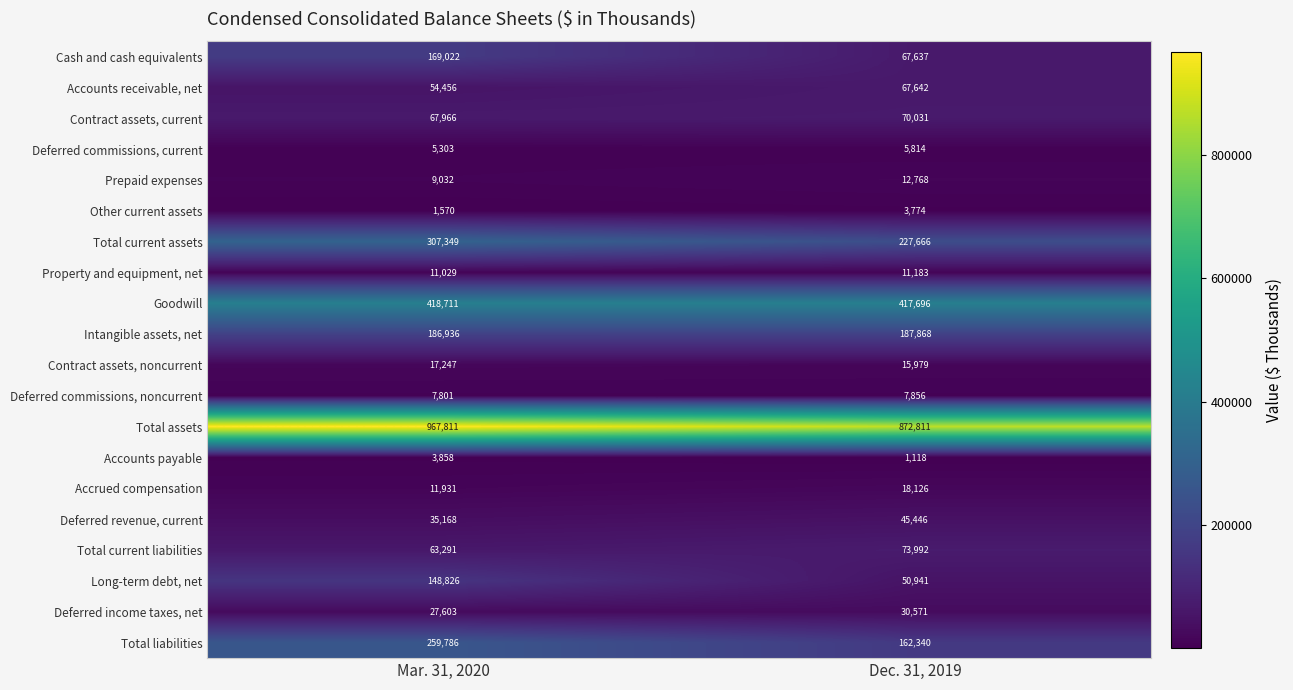

True or false: Prepaid expenses has a value of 12768 at Dec. 31, 2019.

True